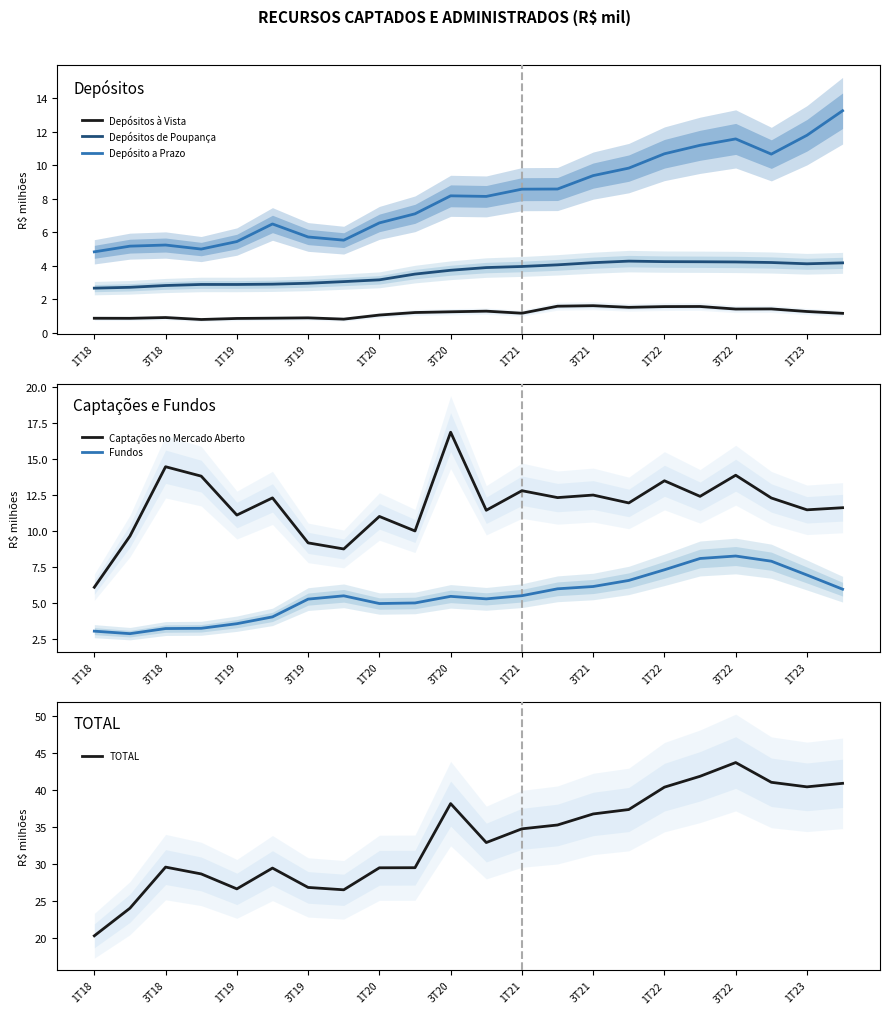

What position from the left is 1T18?

1